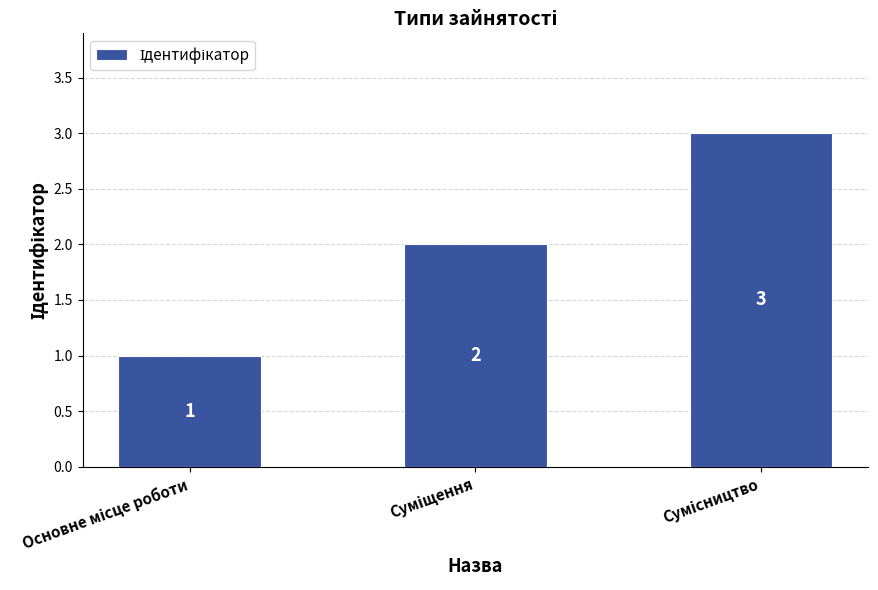

How many values are between 1 and 3?

3